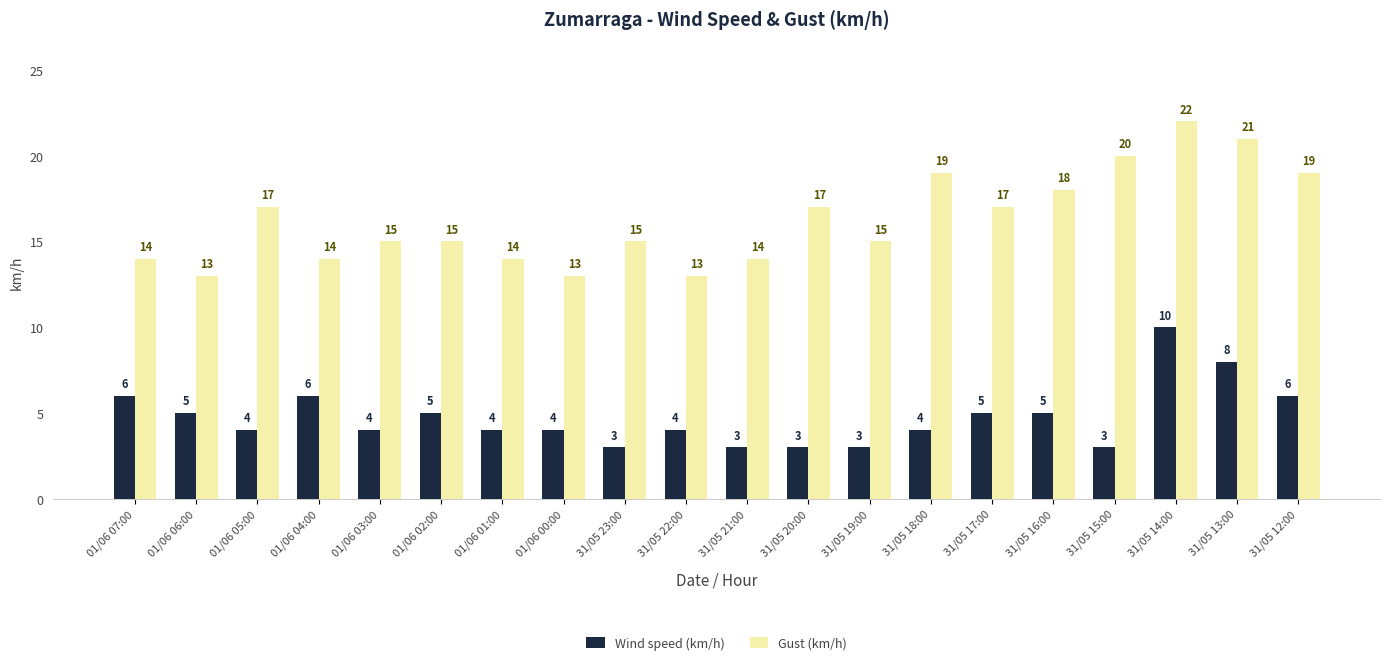

Rank the series by their average value, from lowest to highest.

Wind speed (km/h), Gust (km/h)